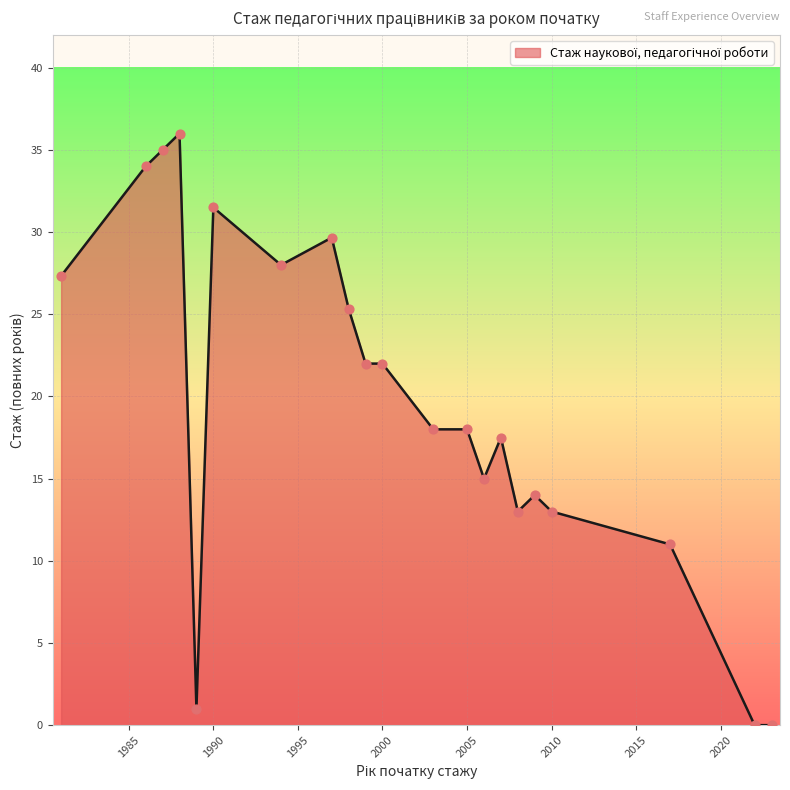

What is the difference between the maximum and minimum values?

36.0